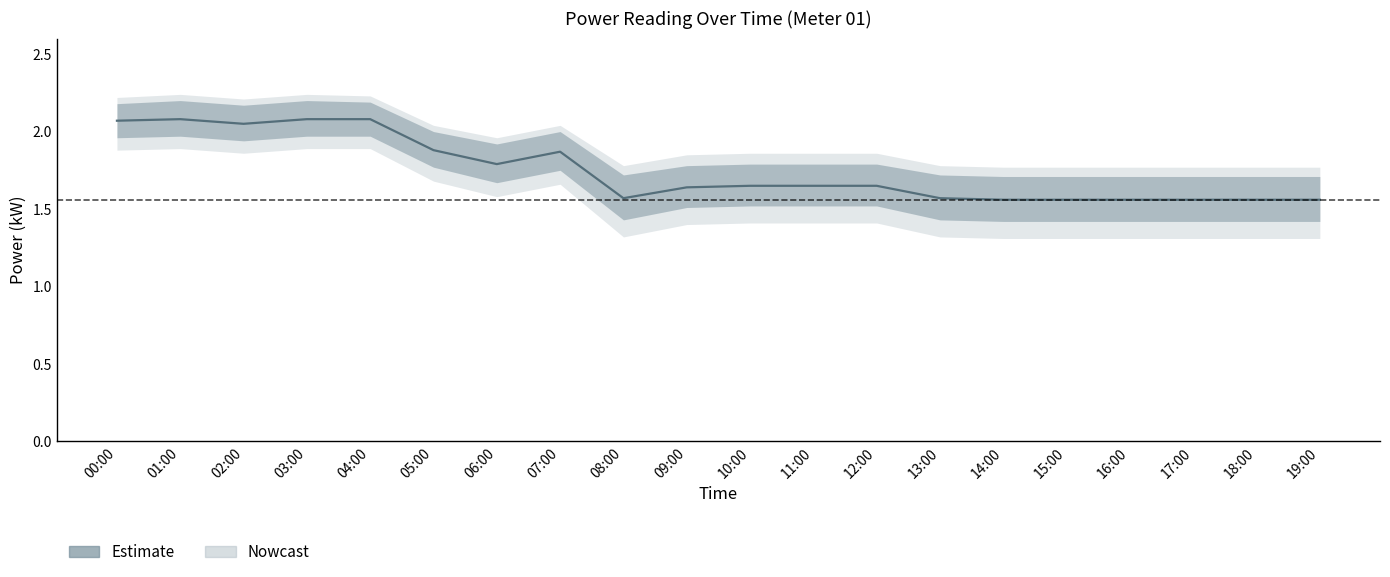

What is the minimum value for power_outer_lower?

1.3